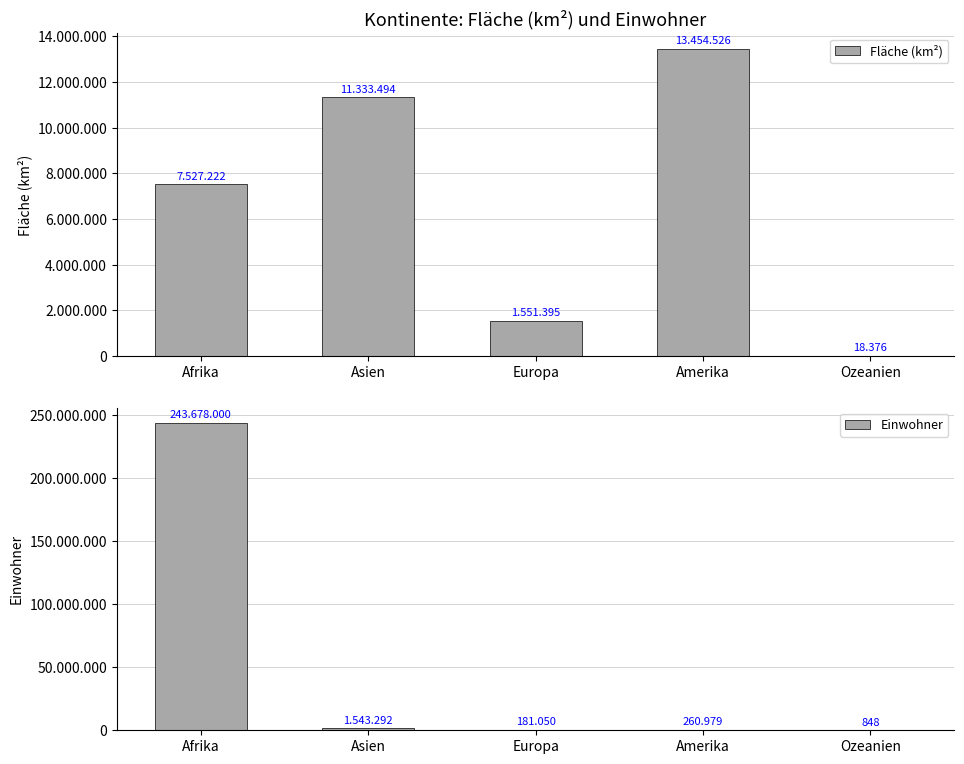

At how many categories does at least one series exceed 77217344?

1